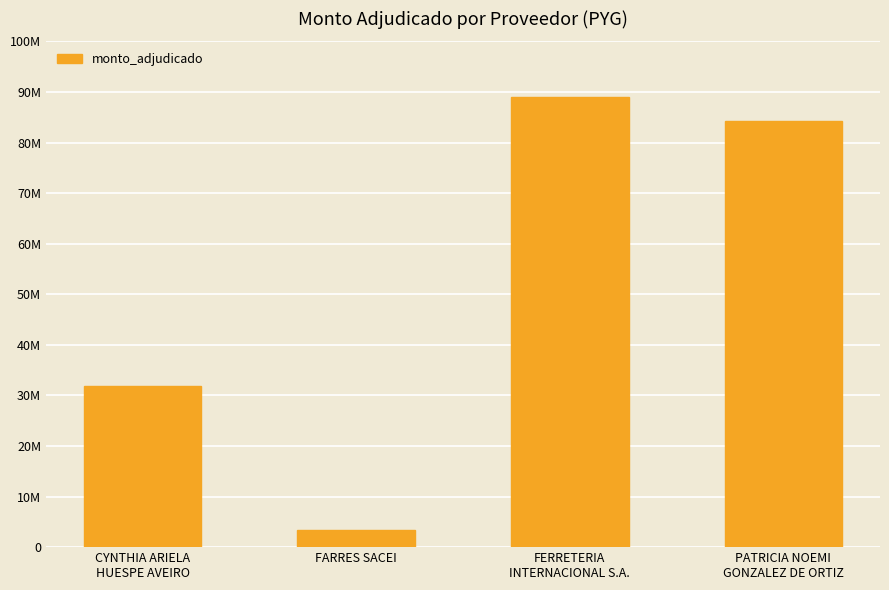

Are the bars horizontal?

No